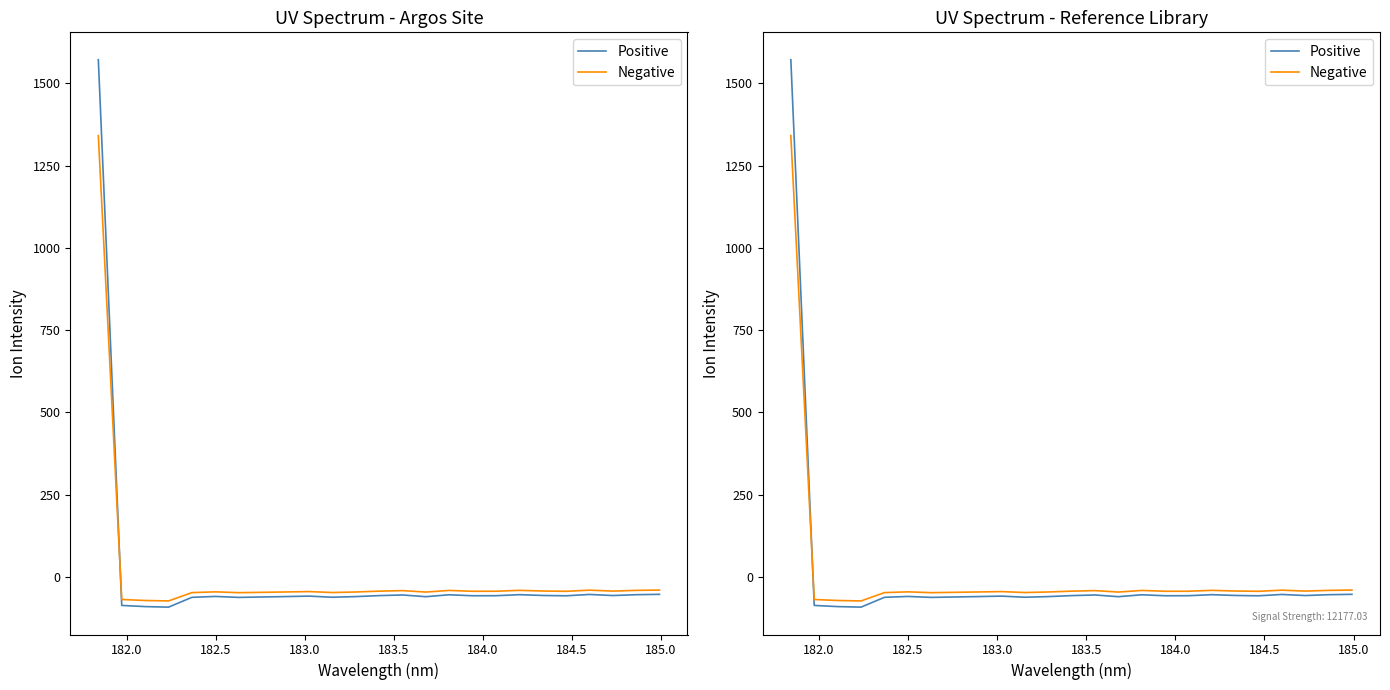

Count the number of data series in this chart.

2